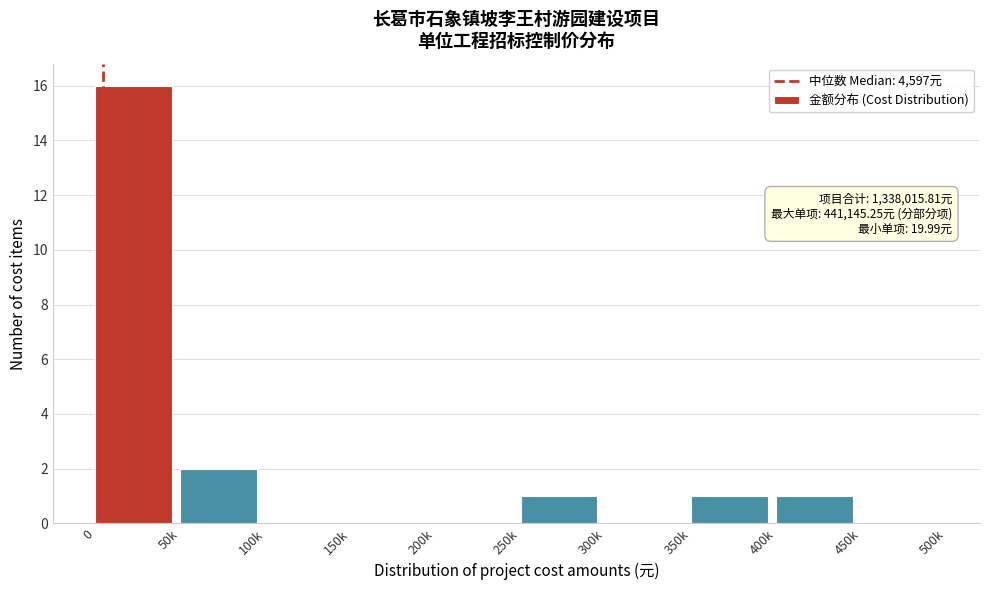

Reading left to right, what are all the values shown in this chart?

0=16	50k=2	100k=0	150k=0	200k=0	250k=1	300k=0	350k=1	400k=1	450k=0